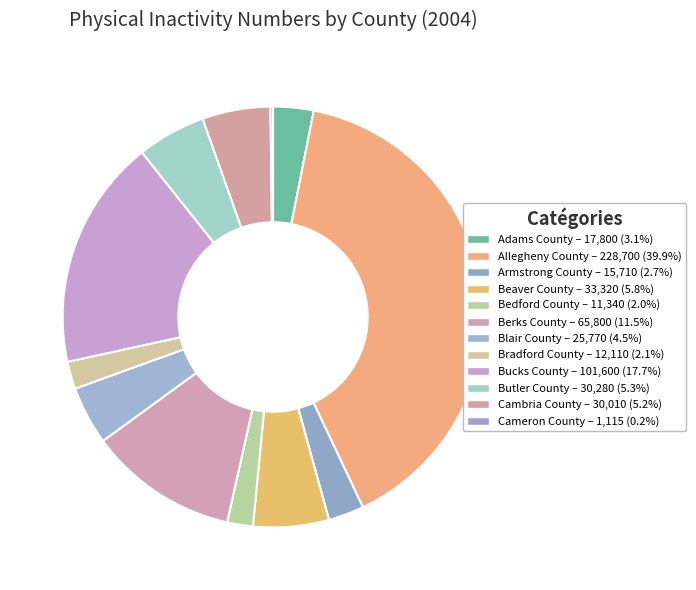

To the nearest percent, what is the combined percentage of Bucks County and Cameron County?

18%